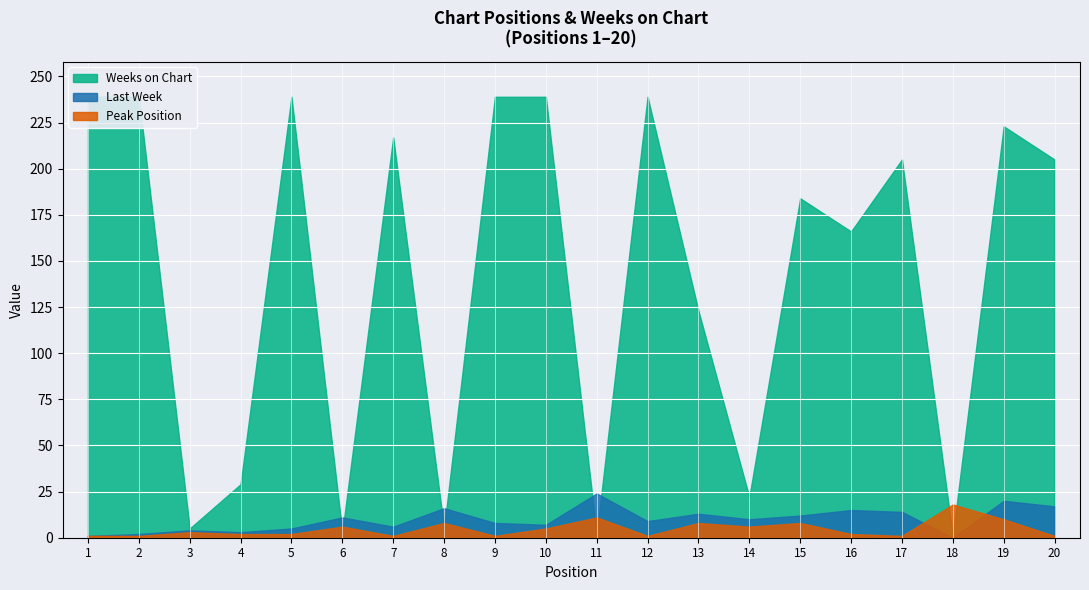

At which category is the sum across all series the highest?

19